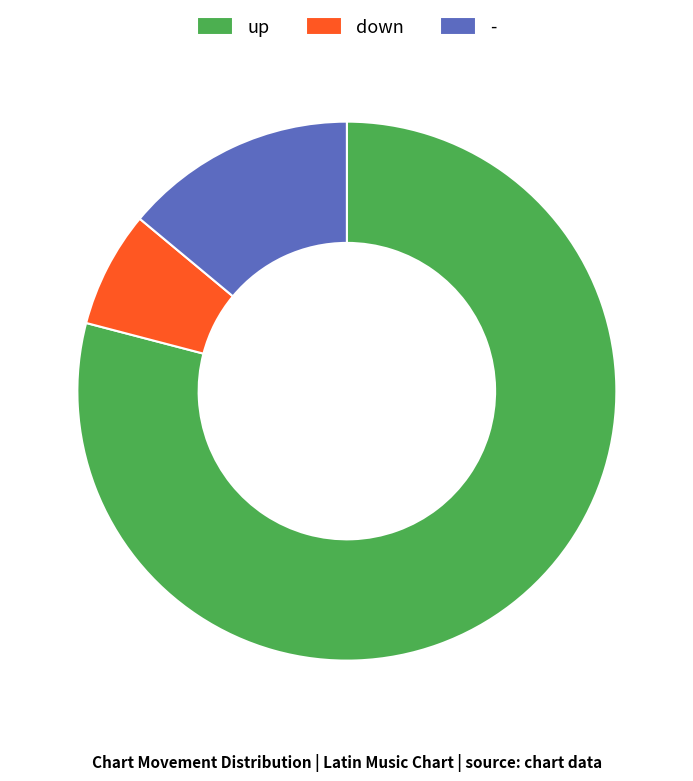

Approximately how many times larger is the value at - compared to down?

2.0